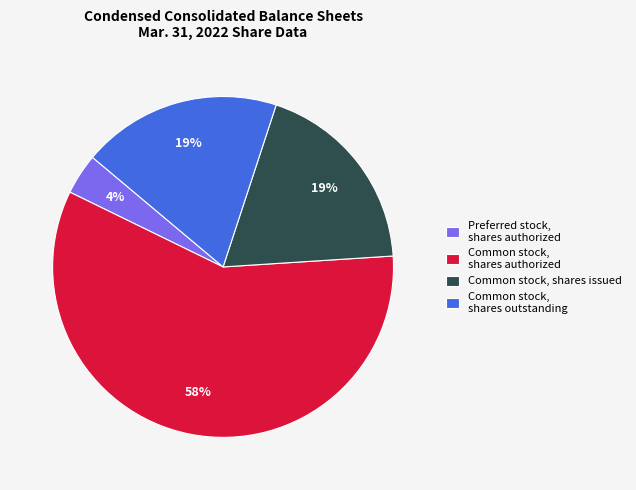

Is it true that Preferred stock, shares authorized is 4% of the pie?

True